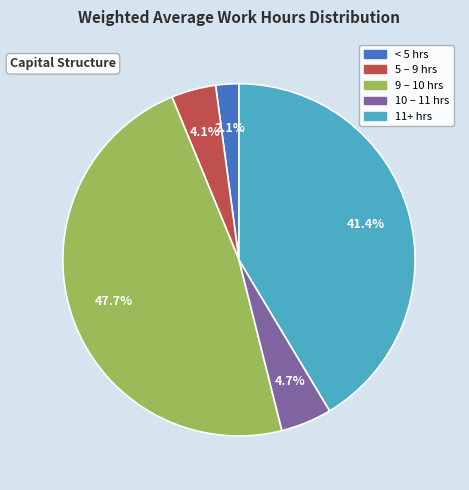

Is there a majority slice in this chart?

No